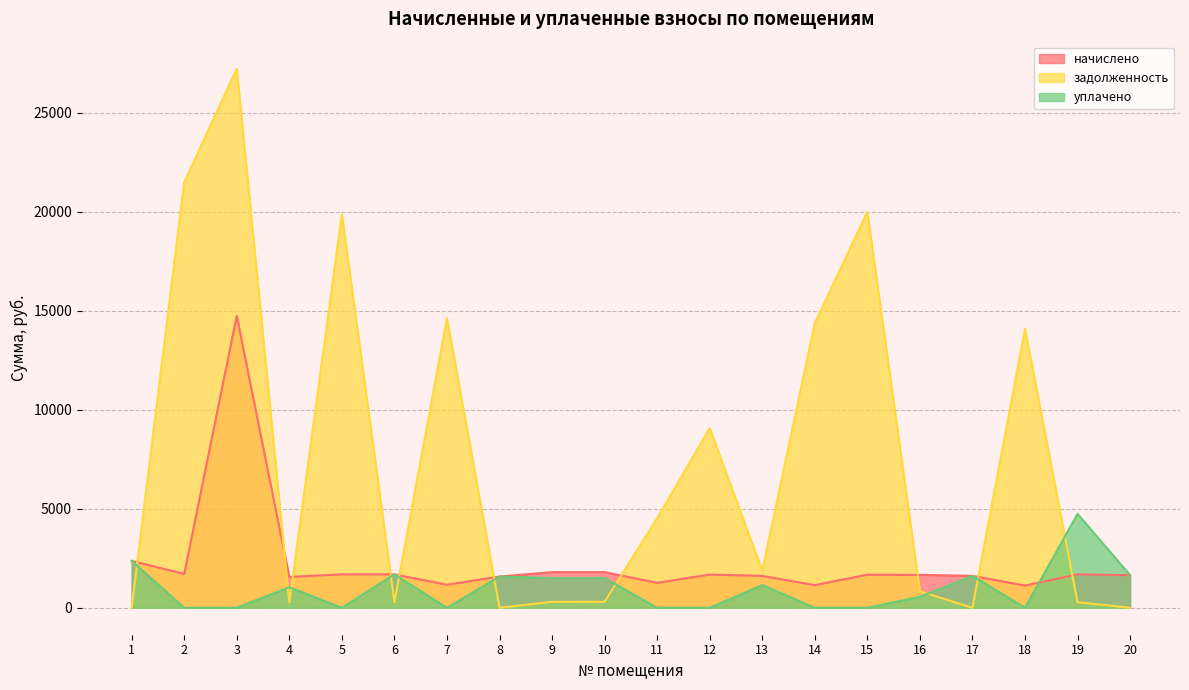

What is the average value of the начислено series?

2257.6